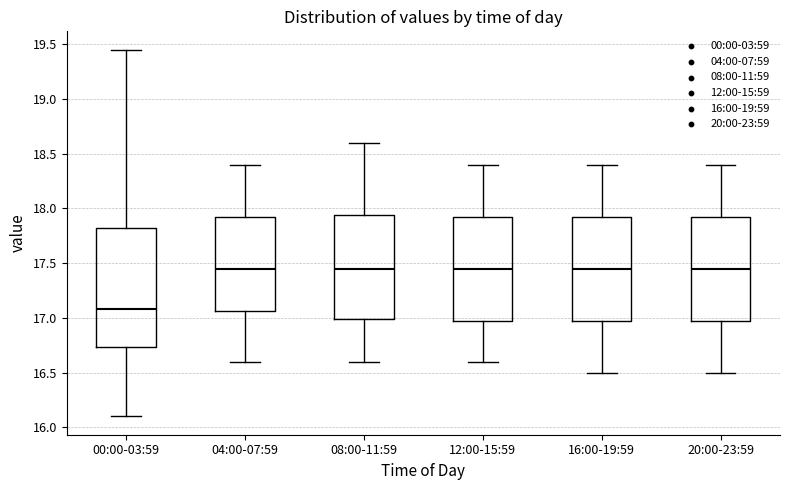

Comparing the boxes themselves (not the whiskers), which one is the tallest?

00:00-03:59